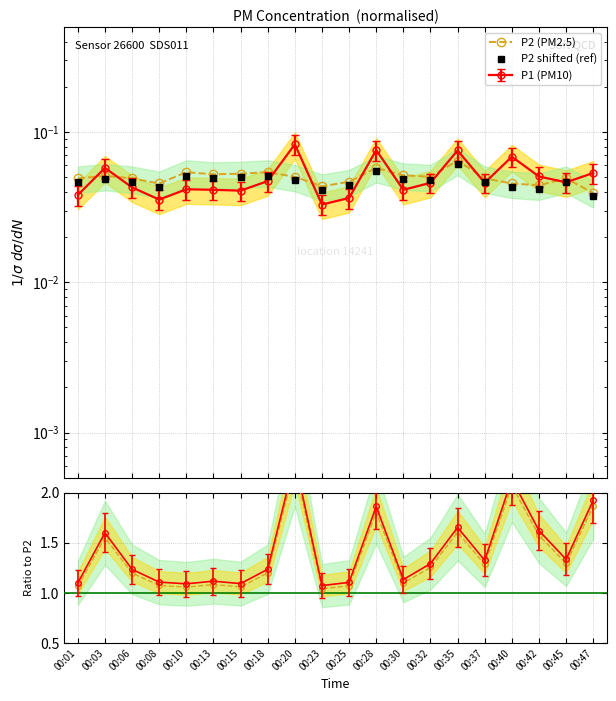

True or false: P2 ratio ref and P2 (PM2.5) cross at least once.

False